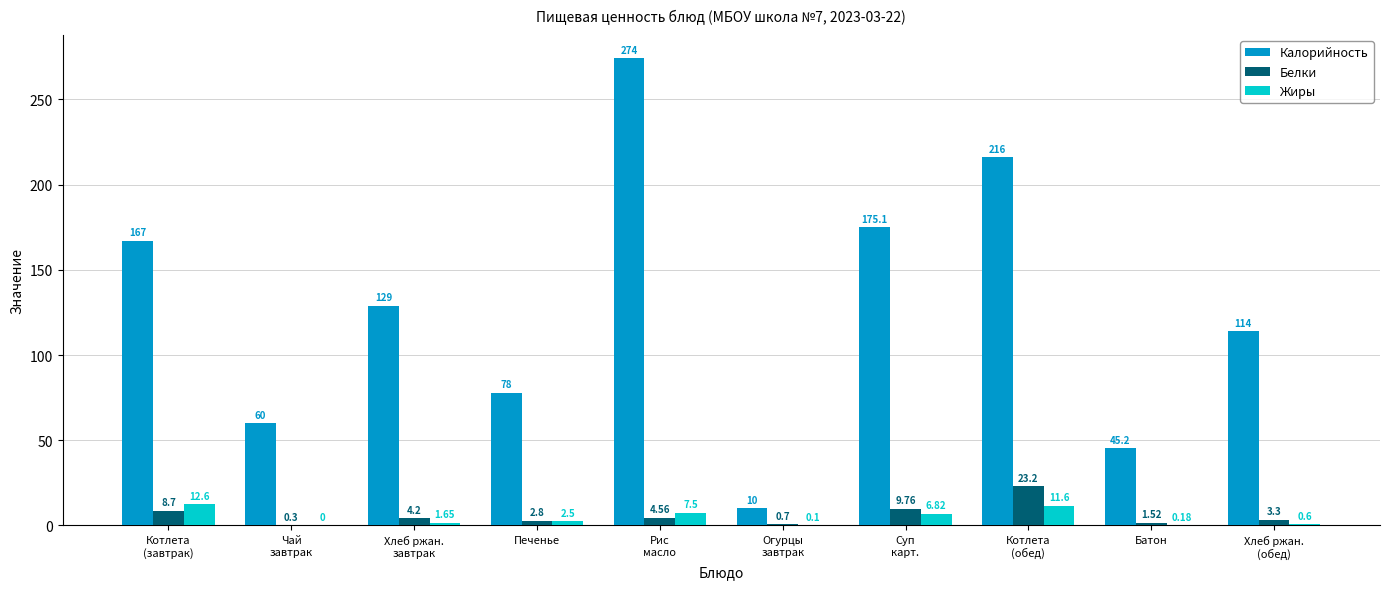

The value of Жиры at Хлеб ржан.
(обед) is 0.6. True or false?

True